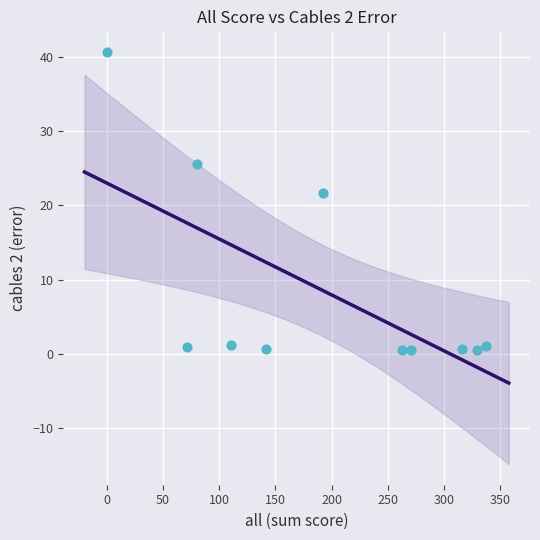

What Y value in the scatter plot is closest to 20?

21.7